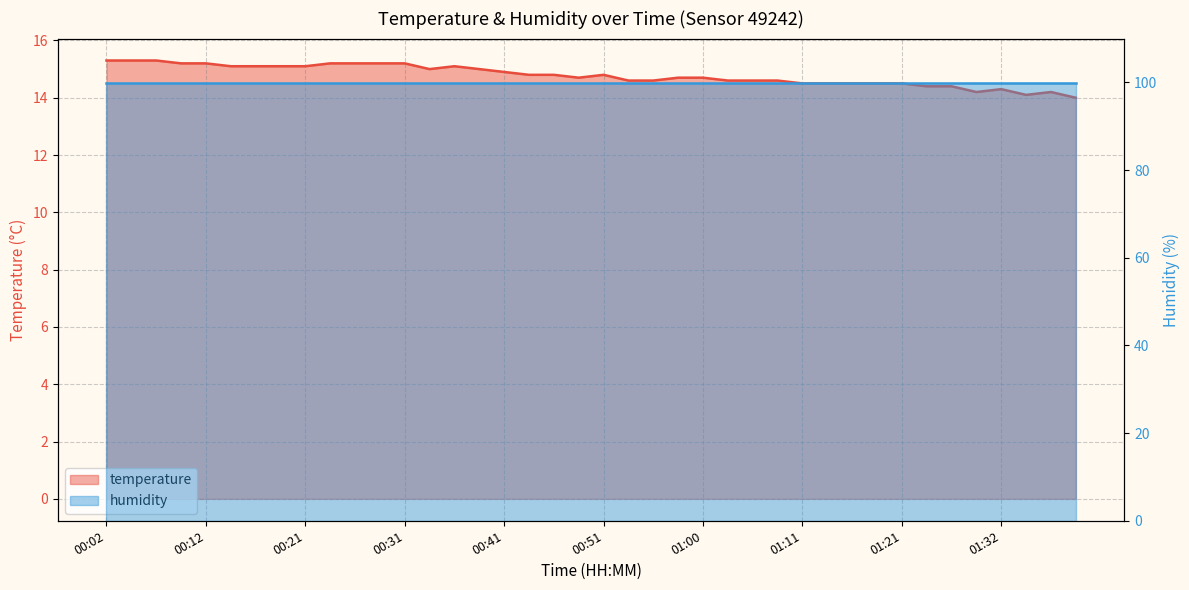

Which has a higher value, 01:30 or 00:04?

00:04